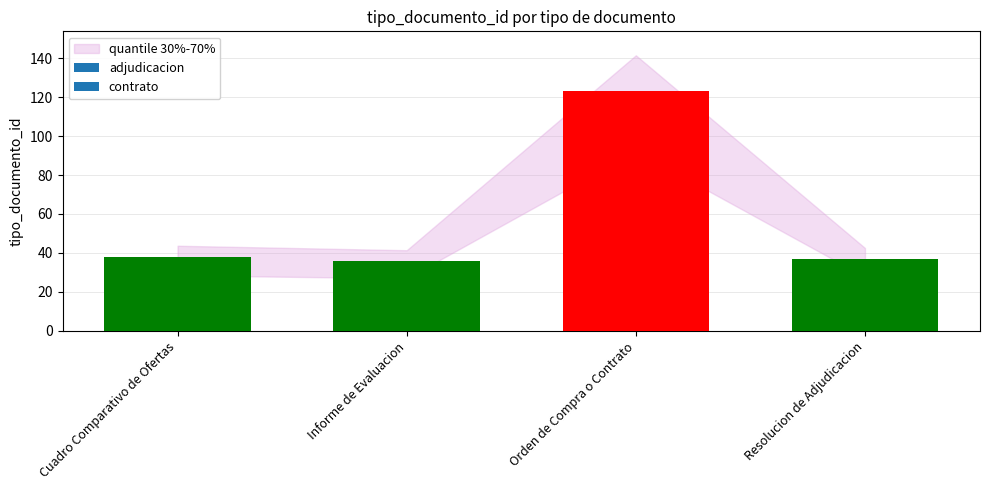

What is the difference between the maximum and minimum values?

87